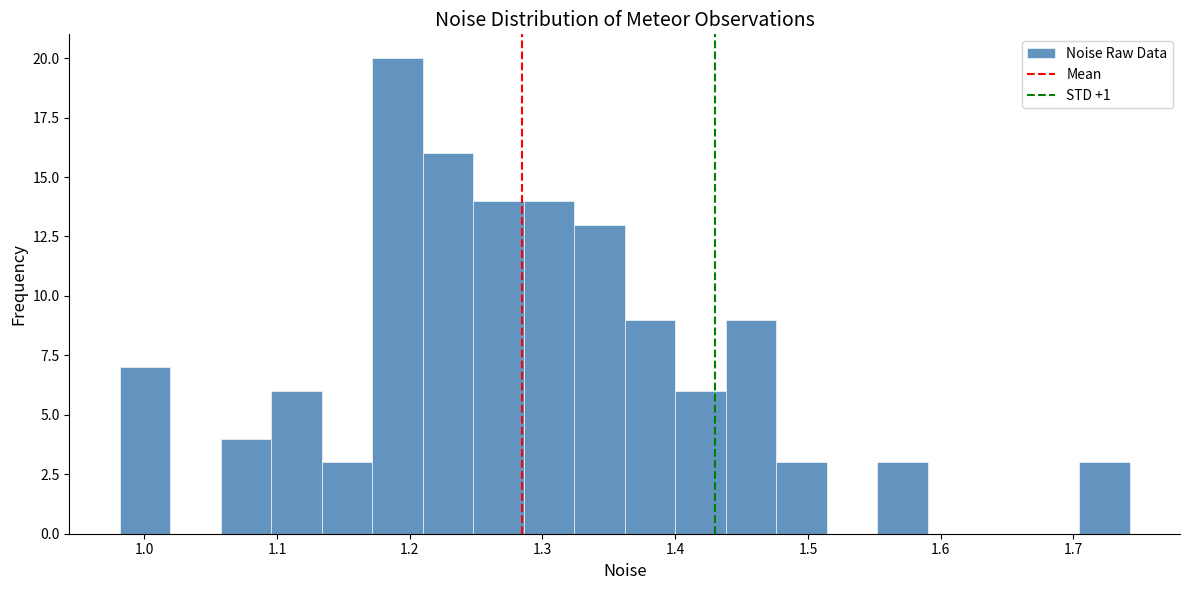

Read against the x-axis, roughly where is the centre of the tallest bar?

1.19